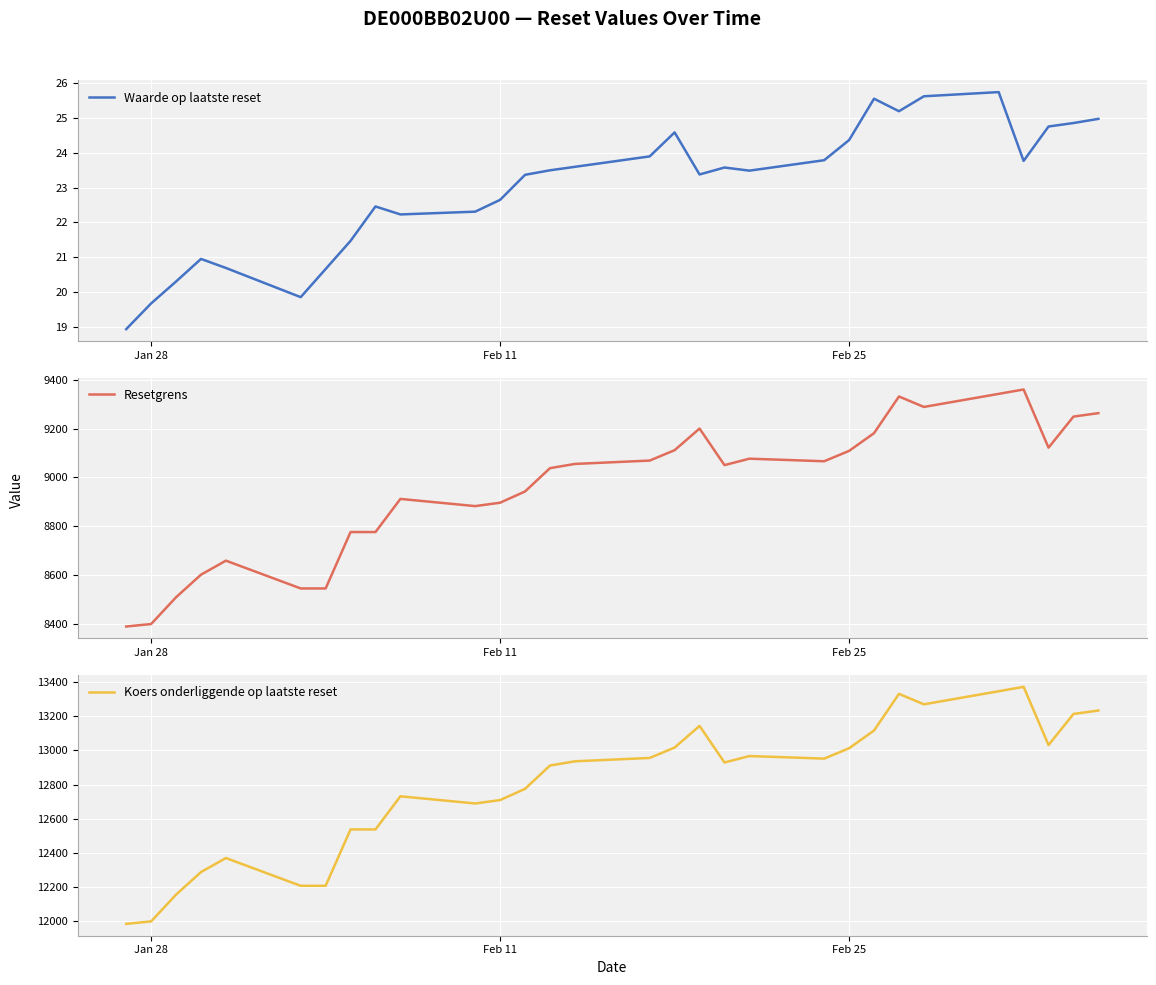

What is the maximum value for Resetgrens?

9361.2